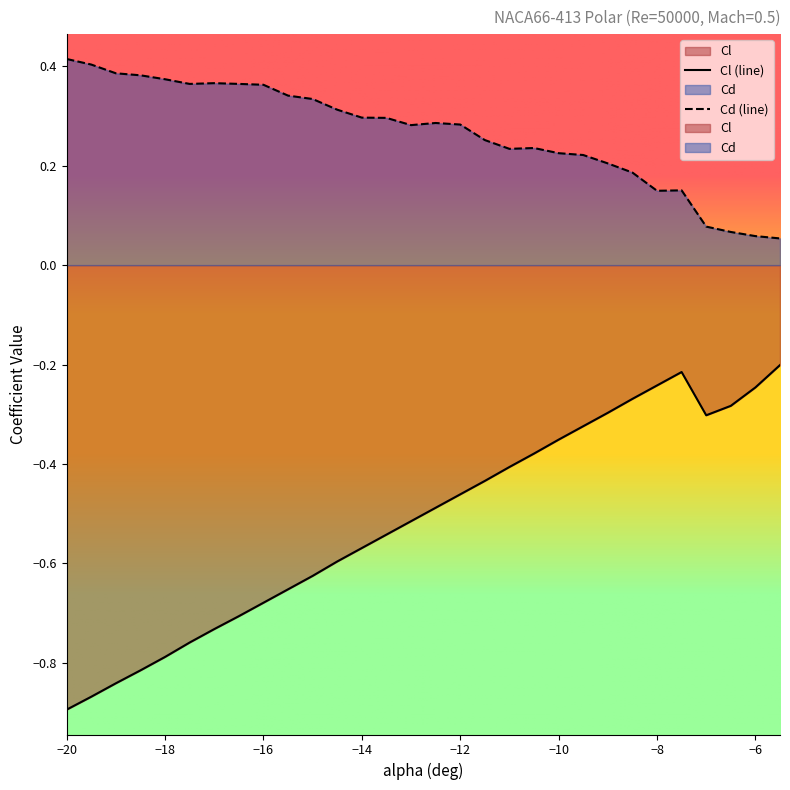

Reading right to left, list all the values displayed in this chart.

Cl: -5.5=-0.2	-6=-0.2	-6.5=-0.3	-7=-0.3	-7.5=-0.2	-8=-0.2	-8.5=-0.3	-9=-0.3	-9.5=-0.3	-10=-0.4	-10.5=-0.4	-11=-0.4	-11.5=-0.4	-12=-0.5	-12.5=-0.5	-13=-0.5	-13.5=-0.5	-14=-0.6	-14.5=-0.6	-15=-0.6	-15.5=-0.7	-16=-0.7	-16.5=-0.7	-17=-0.7	-17.5=-0.8	-18=-0.8	-18.5=-0.8	-19=-0.8	-19.5=-0.9	-20=-0.9
Cd: -5.5=0.1	-6=0.1	-6.5=0.1	-7=0.1	-7.5=0.2	-8=0.1	-8.5=0.2	-9=0.2	-9.5=0.2	-10=0.2	-10.5=0.2	-11=0.2	-11.5=0.3	-12=0.3	-12.5=0.3	-13=0.3	-13.5=0.3	-14=0.3	-14.5=0.3	-15=0.3	-15.5=0.3	-16=0.4	-16.5=0.4	-17=0.4	-17.5=0.4	-18=0.4	-18.5=0.4	-19=0.4	-19.5=0.4	-20=0.4